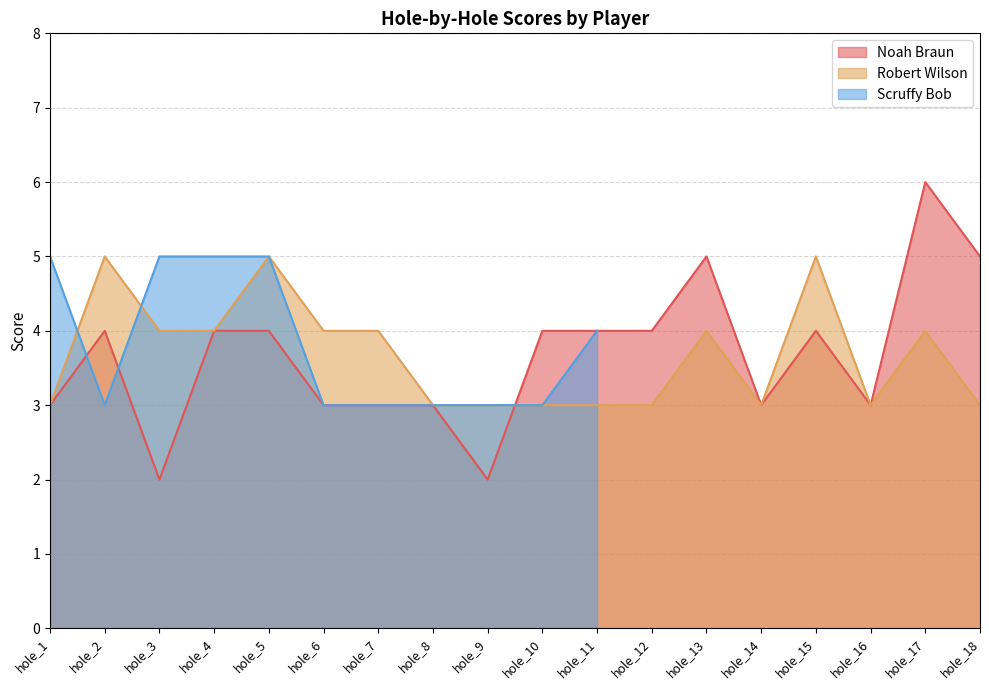

Is the value of Noah Braun at hole_8 greater than the value of Robert Wilson at hole_4?

No